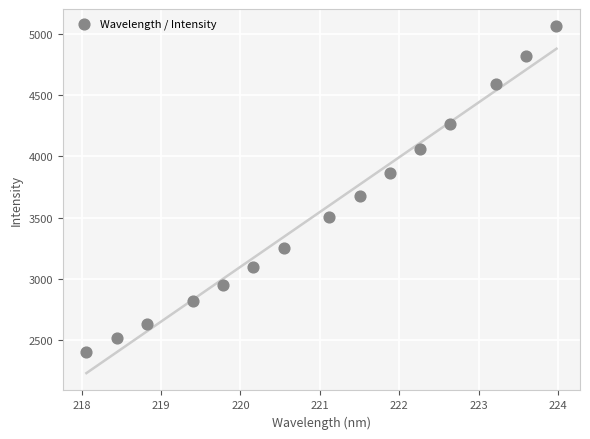

What is the range of X values (max minus min)?

5.9